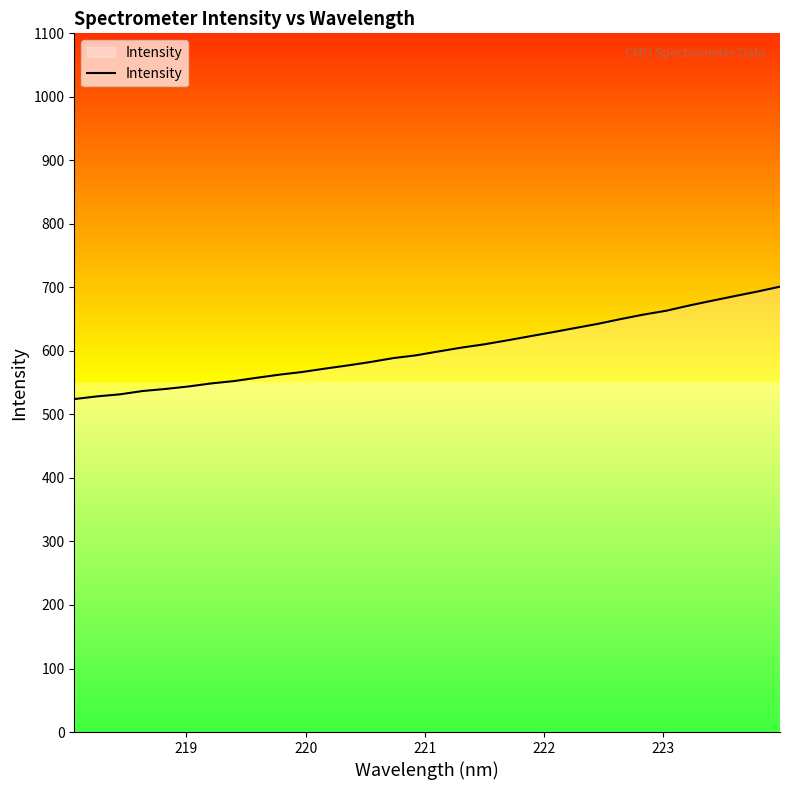

Does the chart display data point markers on the line(s)?

No